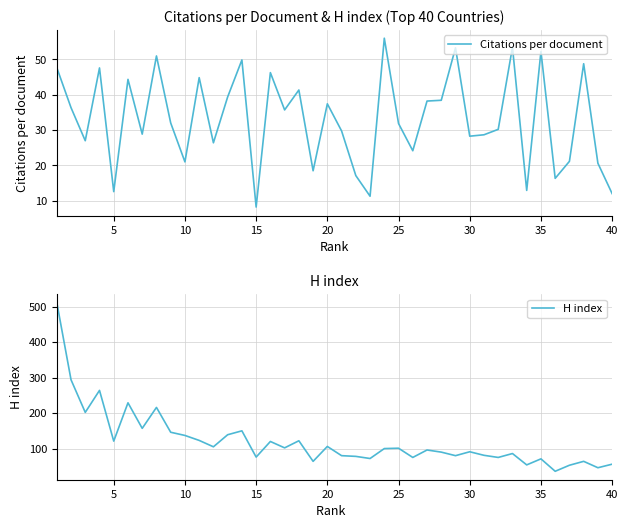

What is the value of the H index point at the 39th from the left?

46.0